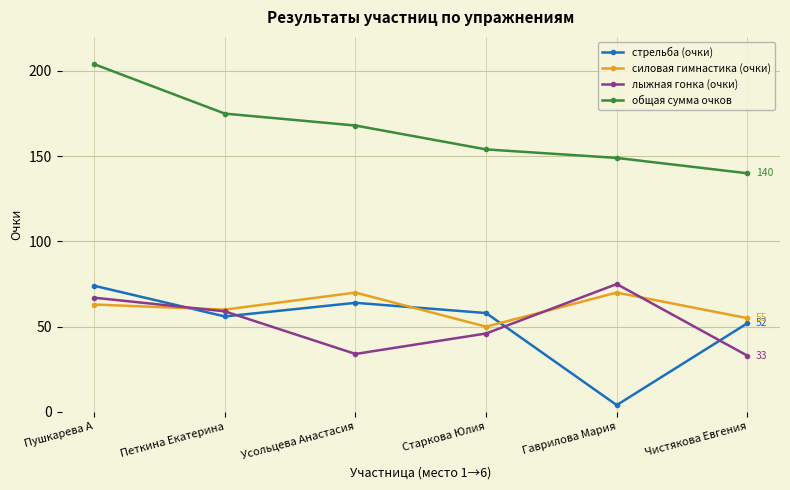

True or false: общая сумма очков has more than 1 points higher than both neighbors.

False